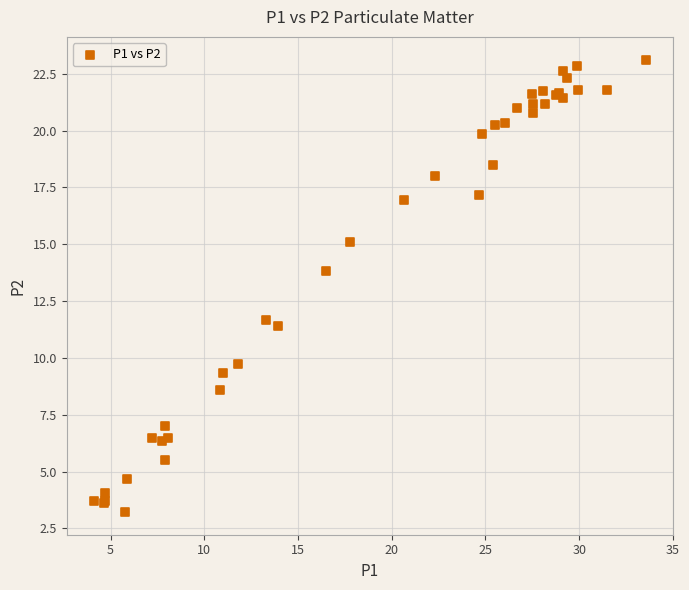

What Y value in the scatter plot is closest to 13?

13.8